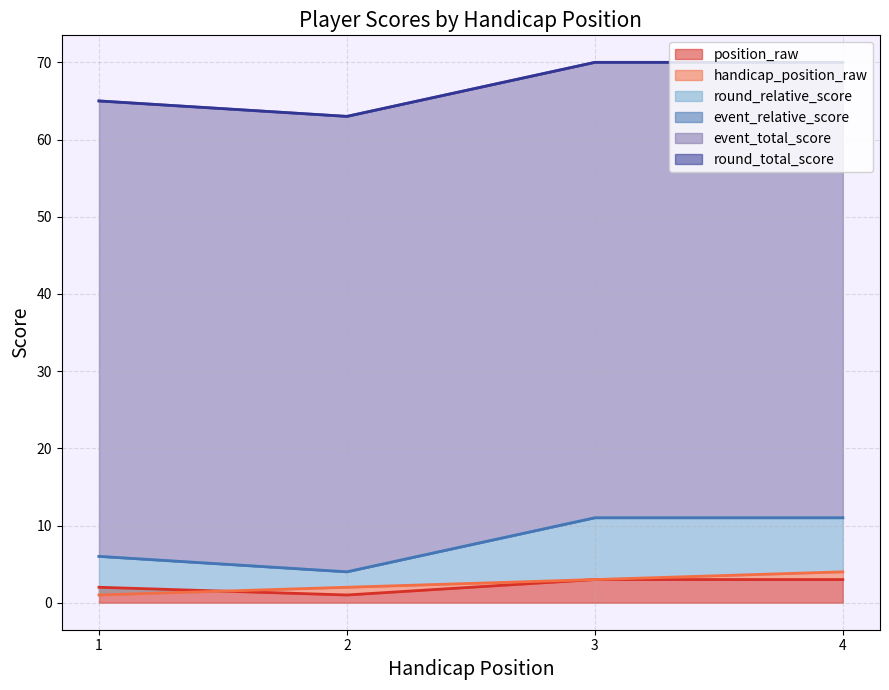

What is the maximum value shown in the chart?

70